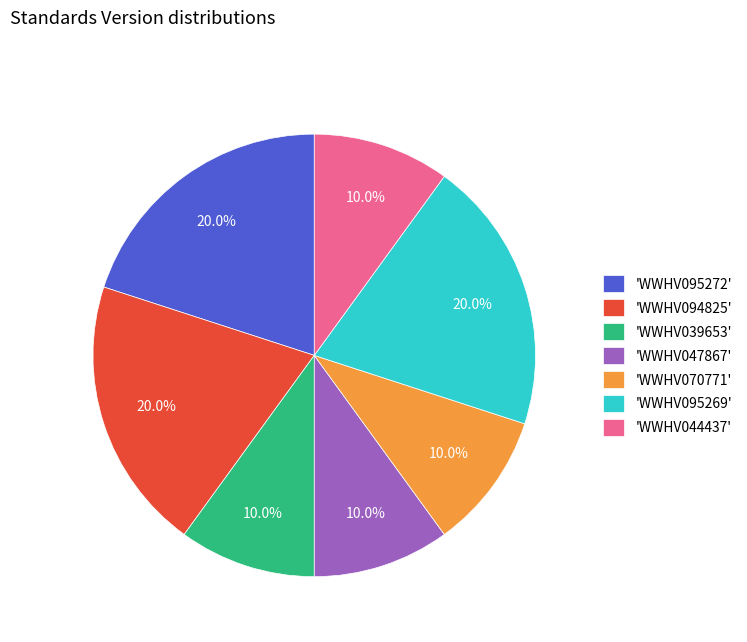

Is 'WWHV070771' the majority of the pie?

No